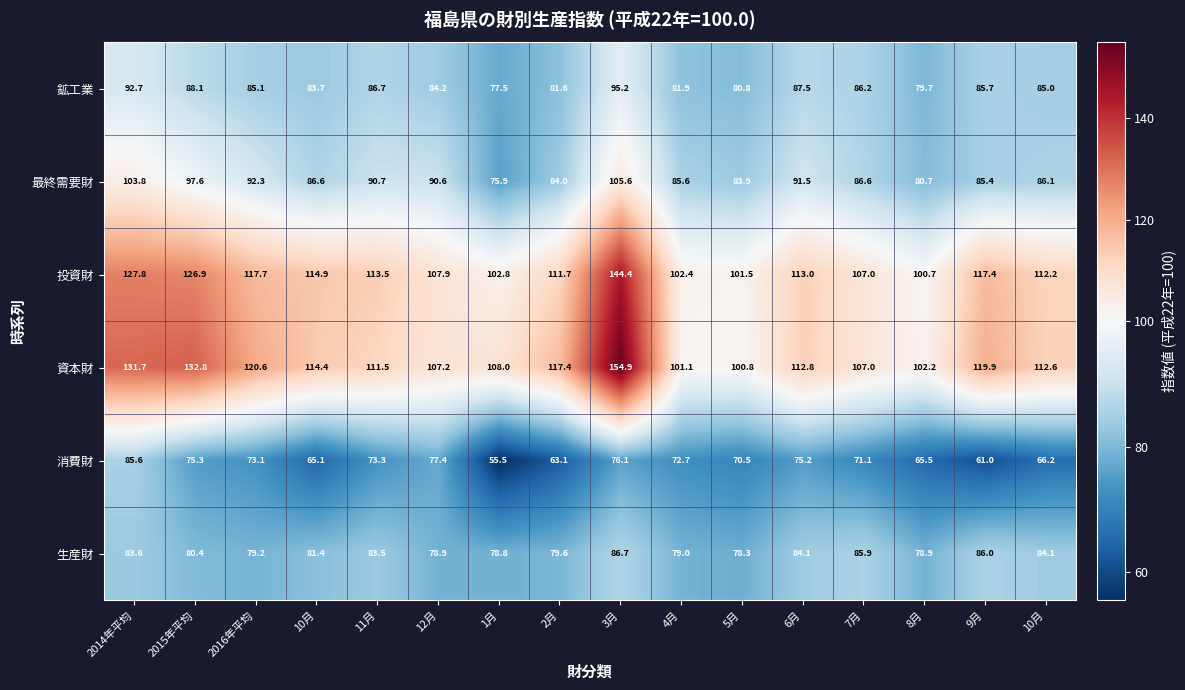

Which series has the largest range (max minus min)?

資本財